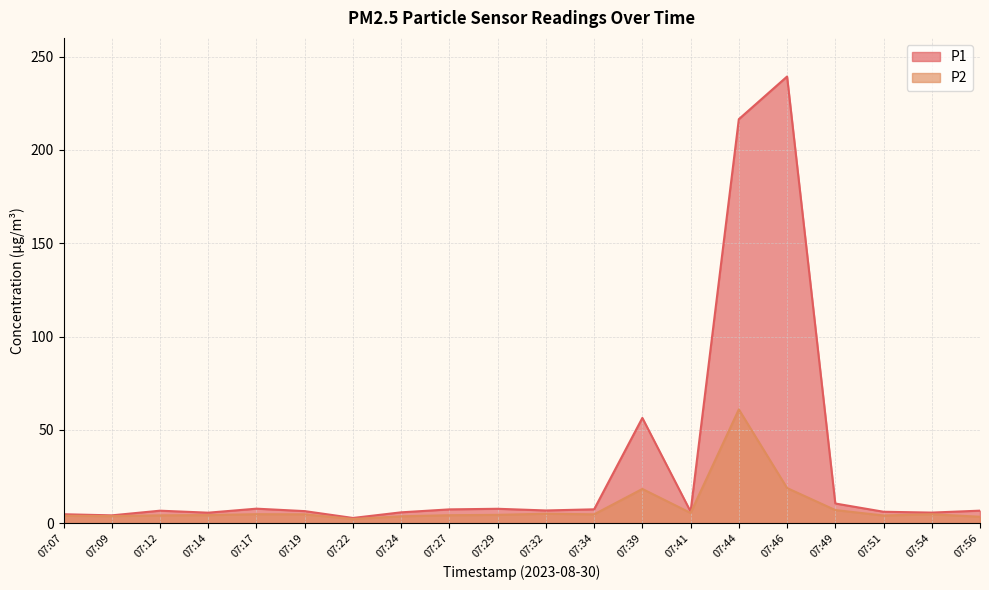

Is the value of P2 at 07:19 greater than the value of P1 at 07:32?

No